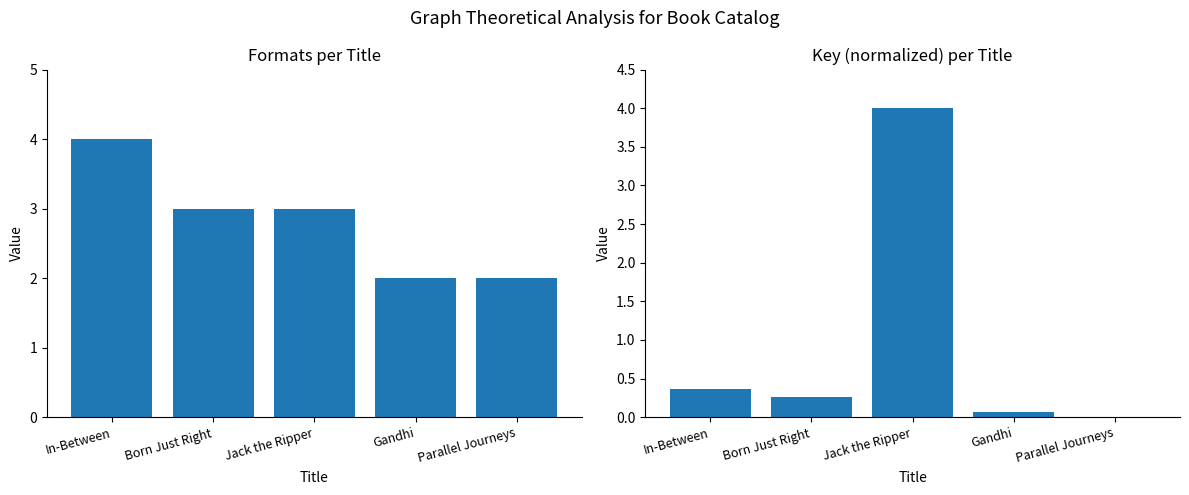

What is the difference between the maximum and second lowest values in the Number of Formats series?

2.0